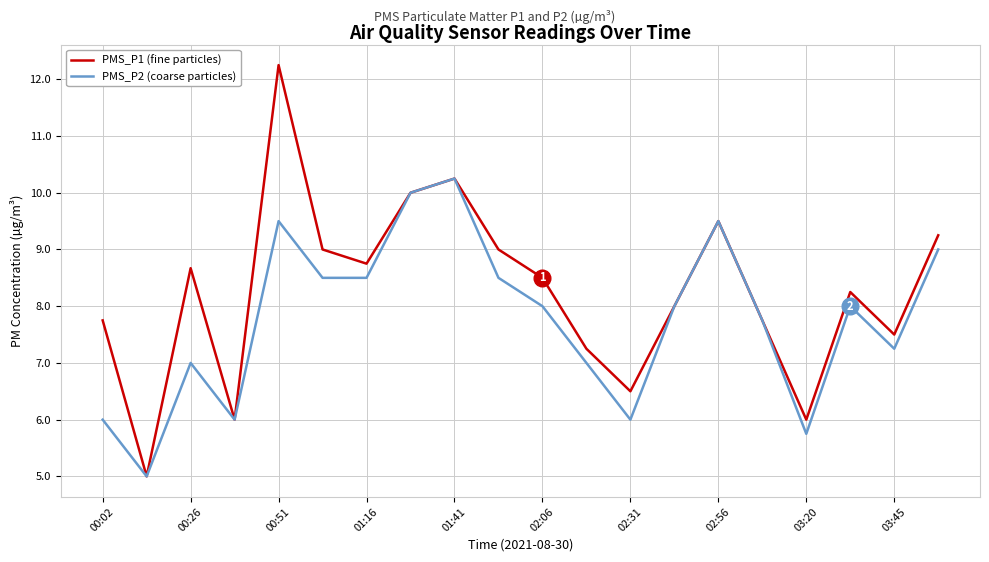

What is the smallest value displayed?

5.0